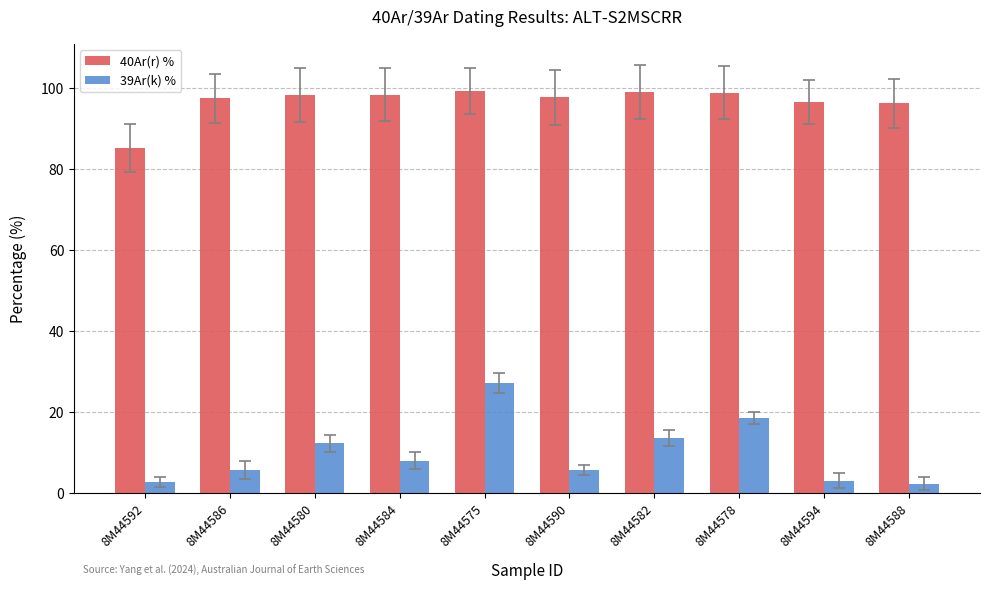

What is the difference between the highest and lowest values at 8M44580?

85.9